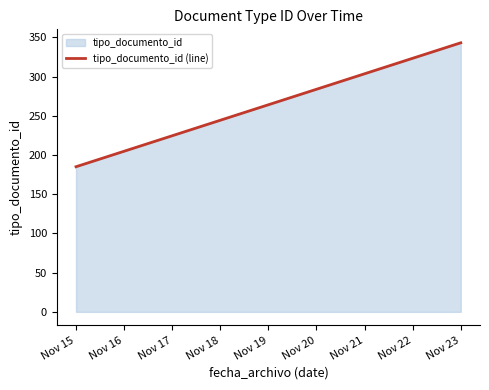

How many categories are shown in the chart?

2